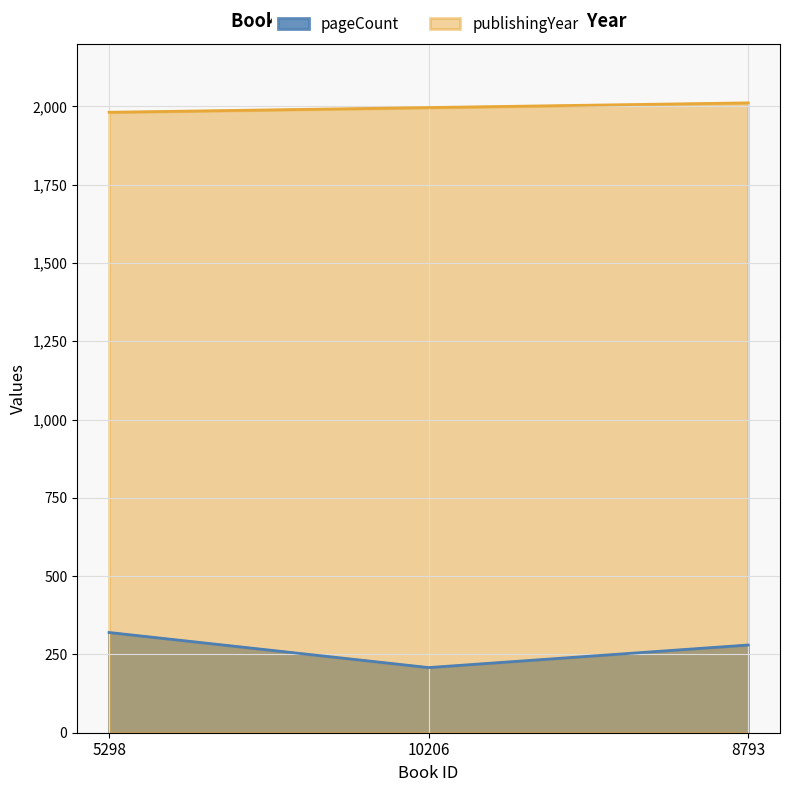

Where does the publishingYear series first go above 1996?

8793